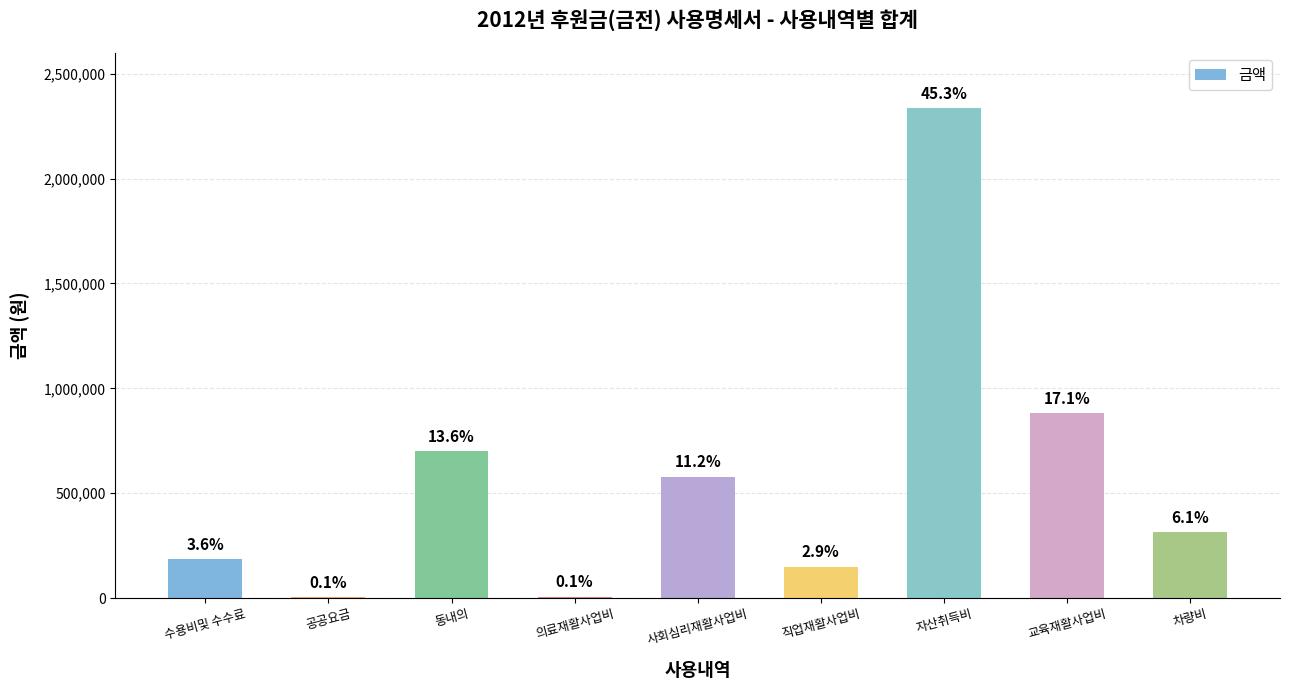

Are the bars horizontal?

No